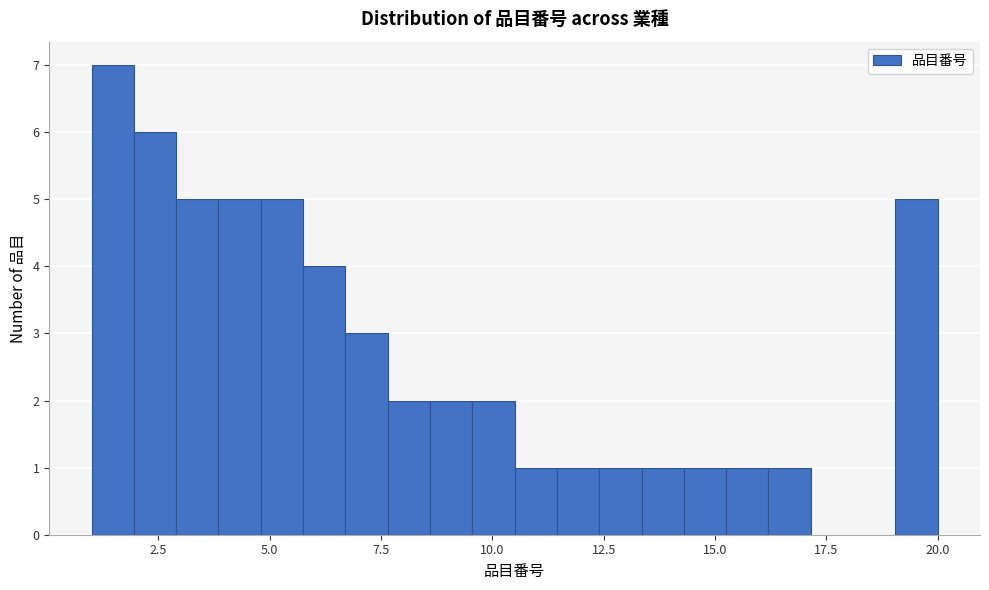

Read against the x-axis, roughly where is the centre of the tallest bar?

1.5